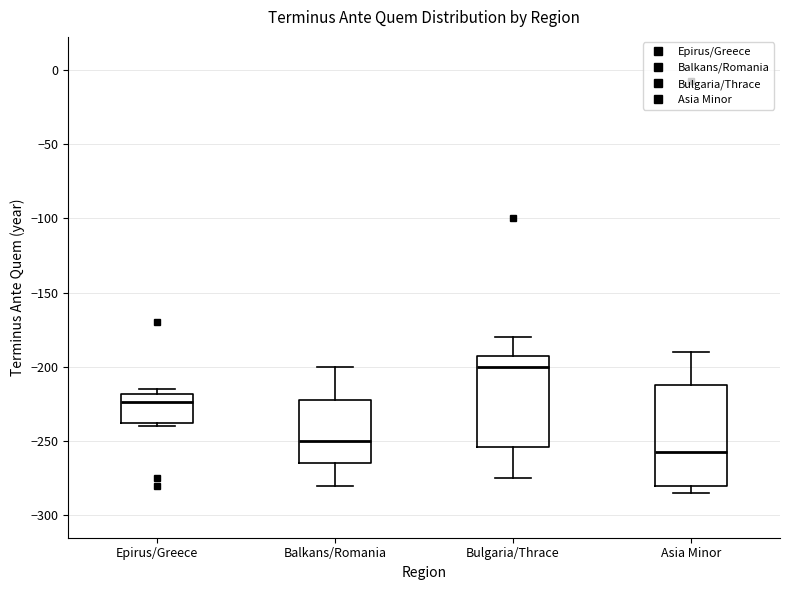

Reading left to right, transcribe this box plot: for each box, give where its median line is, the range the box spans, and where its two whiskers end, as read against the y-axis. The values are not printed on the chart, so give them approximately, as read against the axis.

Epirus/Greece: median -225, box -235 to -220, whiskers -240 to -215
Balkans/Romania: median -250, box -265 to -220, whiskers -280 to -200
Bulgaria/Thrace: median -200, box -255 to -190, whiskers -275 to -180
Asia Minor: median -255, box -280 to -210, whiskers -285 to -190